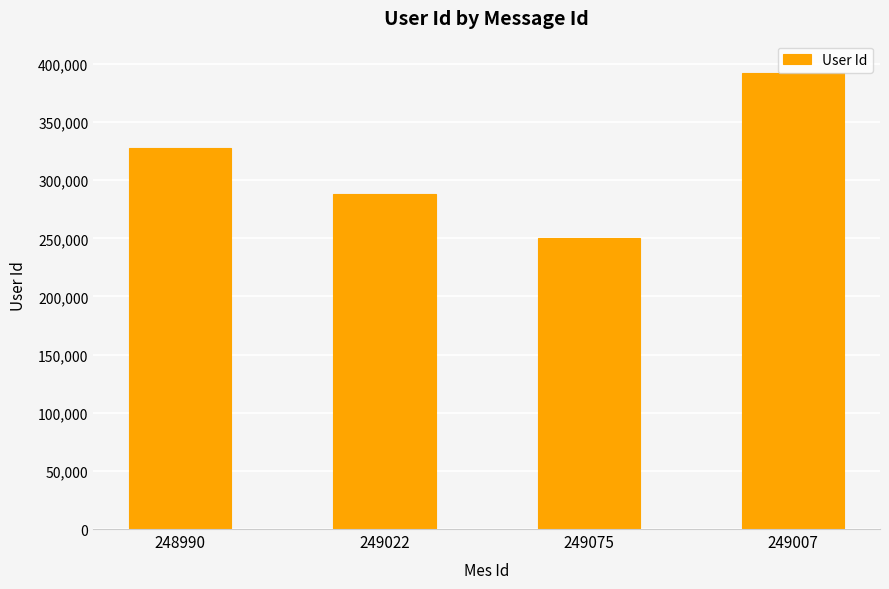

What is the average value?

314669